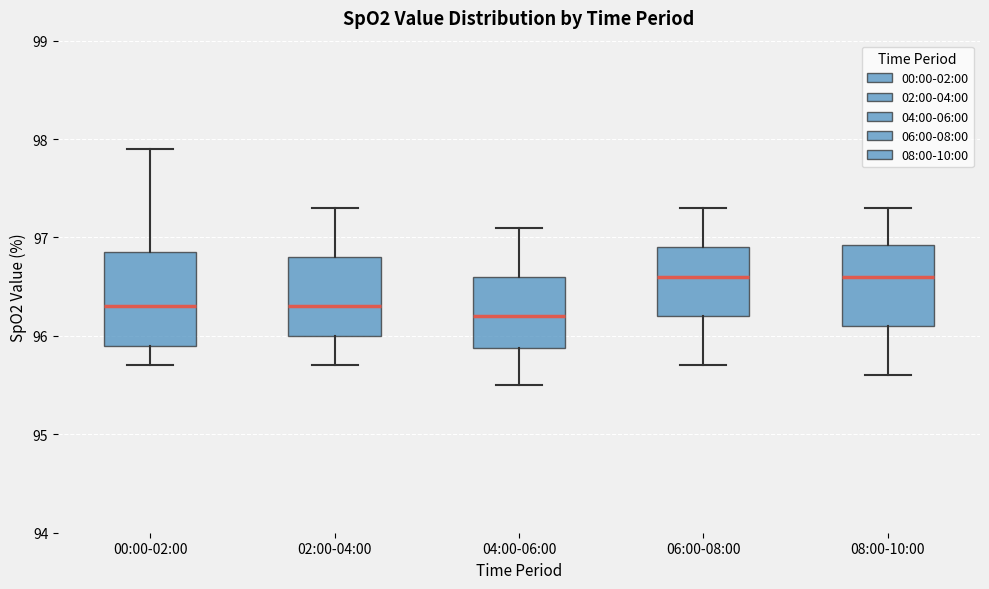

Reading left to right, read every box against the y-axis: the position of its median line, the range the box covers, and the ends of its whiskers. The values are not printed on the chart, so give them approximately, as read against the axis.

00:00-02:00: median 96.3, box 95.9 to 96.9, whiskers 95.7 to 97.9
02:00-04:00: median 96.3, box 96.0 to 96.8, whiskers 95.7 to 97.3
04:00-06:00: median 96.2, box 95.9 to 96.6, whiskers 95.5 to 97.1
06:00-08:00: median 96.6, box 96.2 to 96.9, whiskers 95.7 to 97.3
08:00-10:00: median 96.6, box 96.1 to 96.9, whiskers 95.6 to 97.3